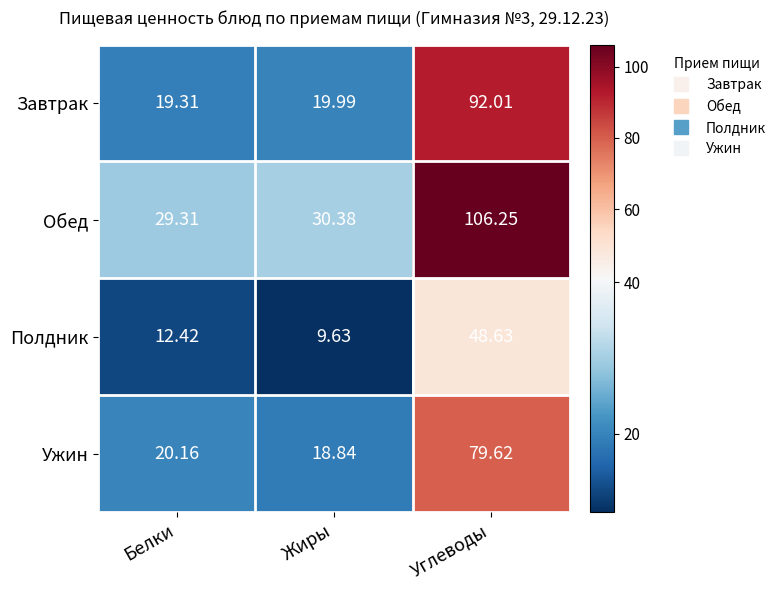

Which category has the lowest value in the Завтрак series?

Белки